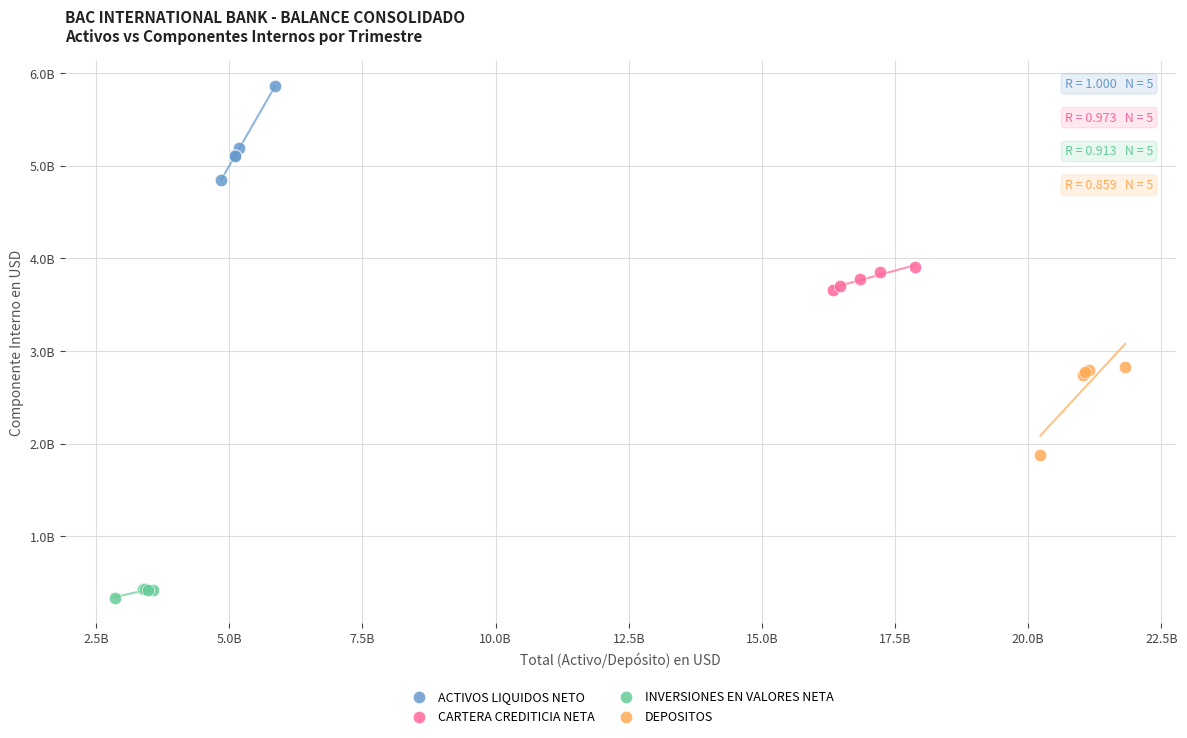

What are all the series names shown in the legend?

ACTIVOS LIQUIDOS NETO, CARTERA CREDITICIA NETA, INVERSIONES EN VALORES NETA, DEPOSITOS